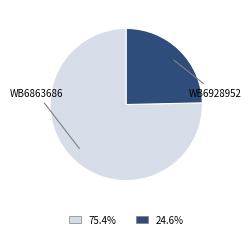

Is there a majority slice in this chart?

Yes